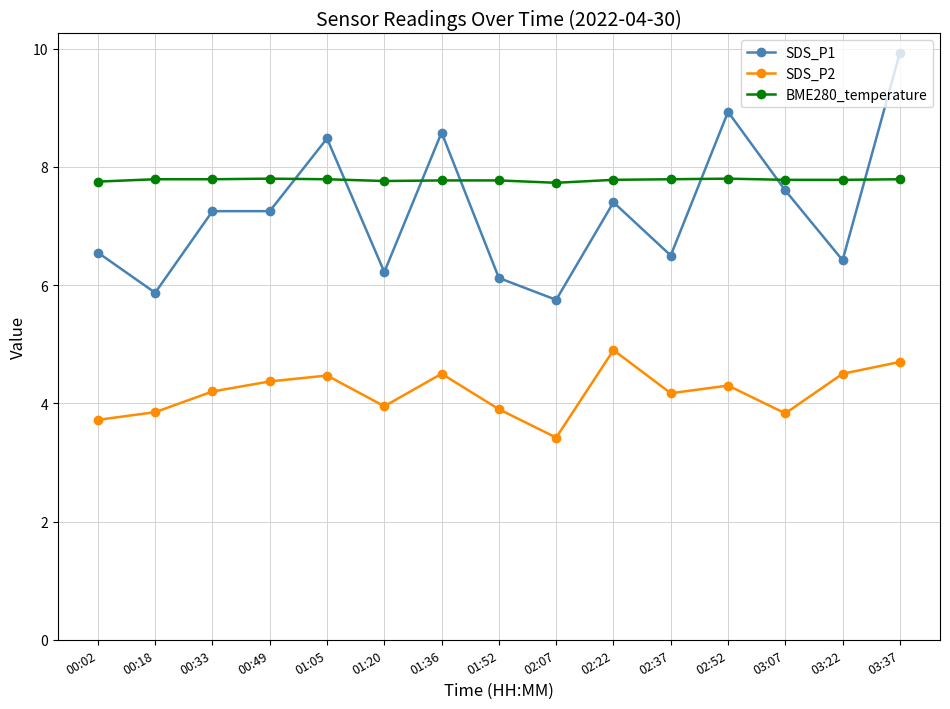

At which category does the chart reach its peak across all series?

03:37